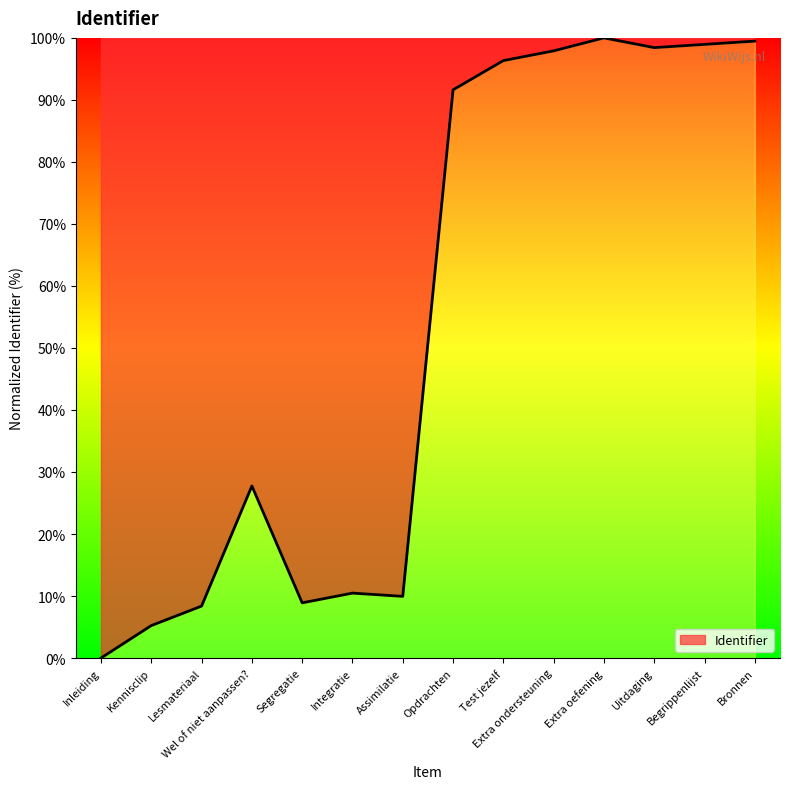

Reading left to right, list all the values displayed in this chart.

0.0	5.2	8.4	27.7	8.9	10.5	9.9	91.6	96.3	97.9	100.0	98.4	99.0	99.5